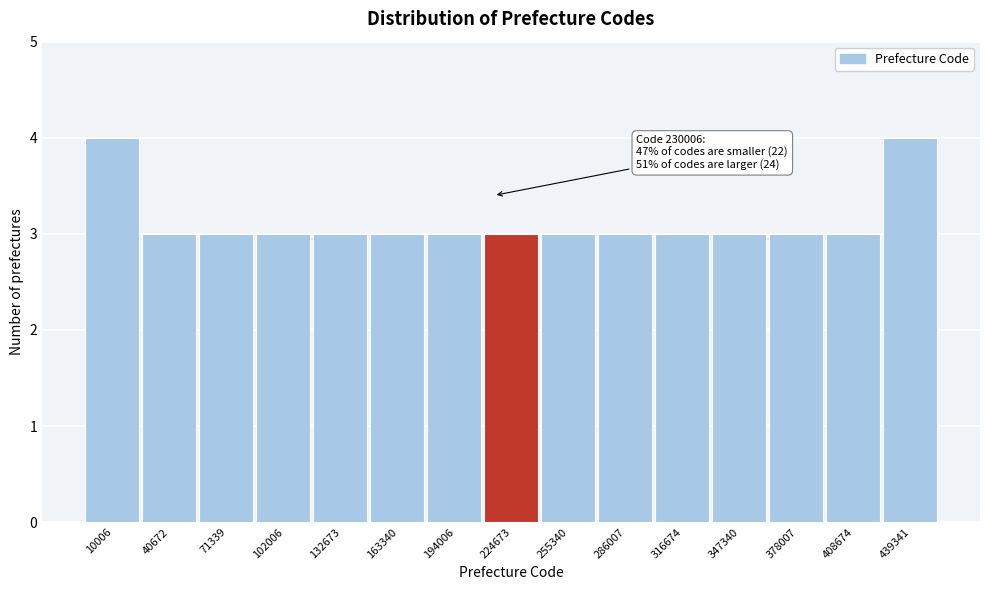

Reading right to left, list all the values displayed in this chart.

4	3	3	3	3	3	3	3	3	3	3	3	3	3	4